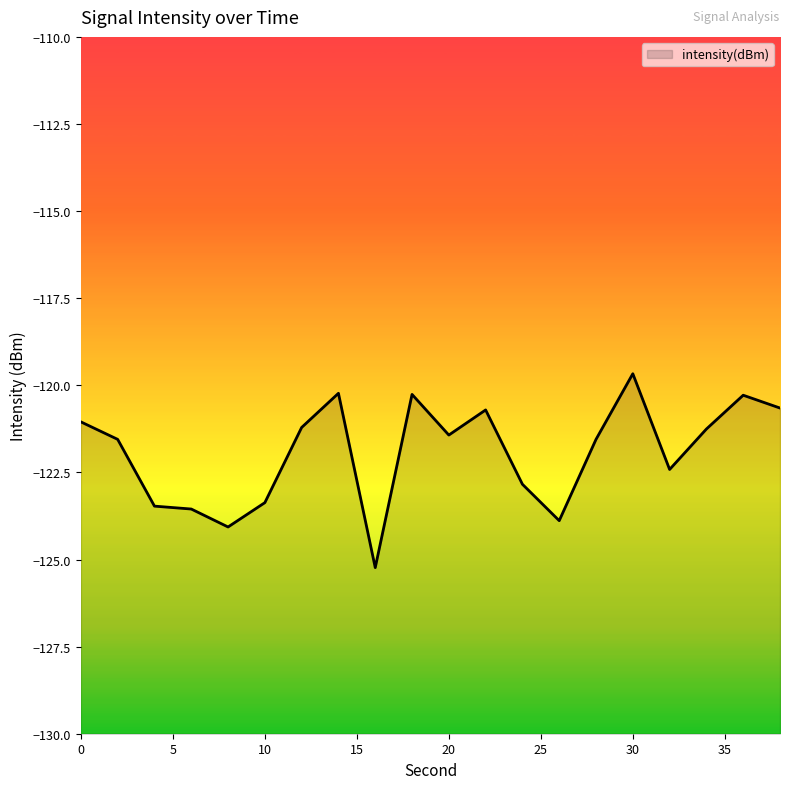

What is the change in value from 25 to 40?

-1.9